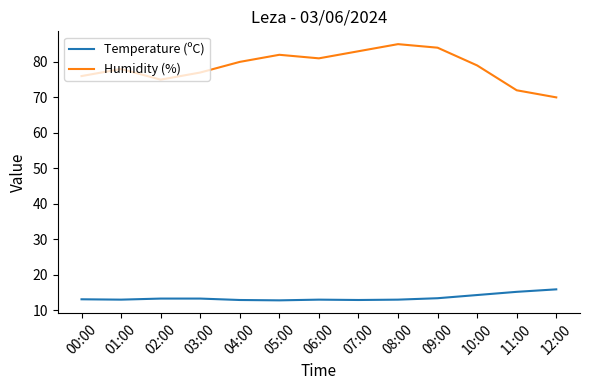

What is the difference between the maximum and second lowest values in the Humidity (%) series?

13.0